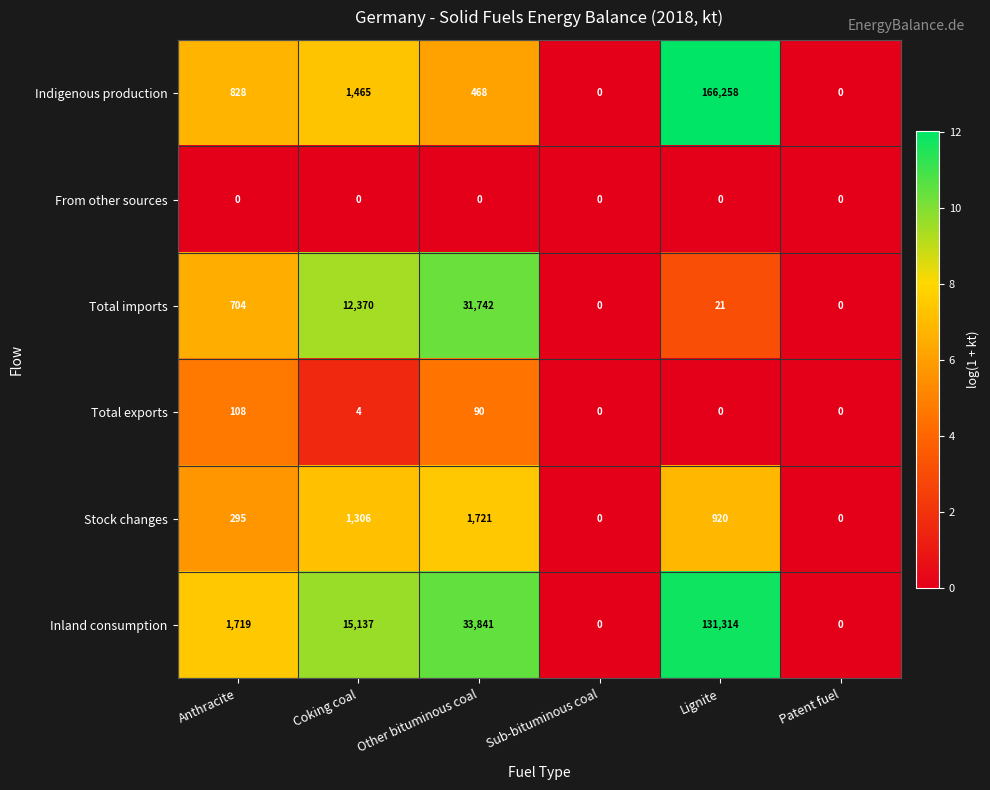

Which series has the largest range (max minus min)?

Indigenous production